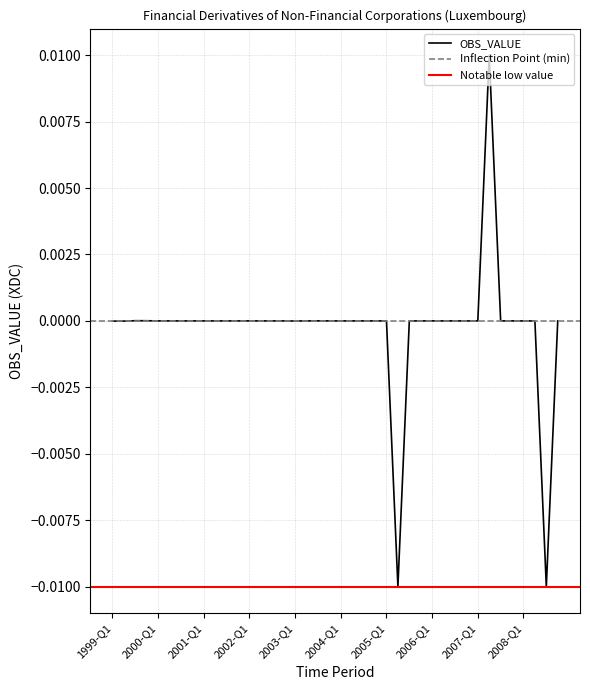

The value at 2001-Q1 is -0.0. True or false?

False